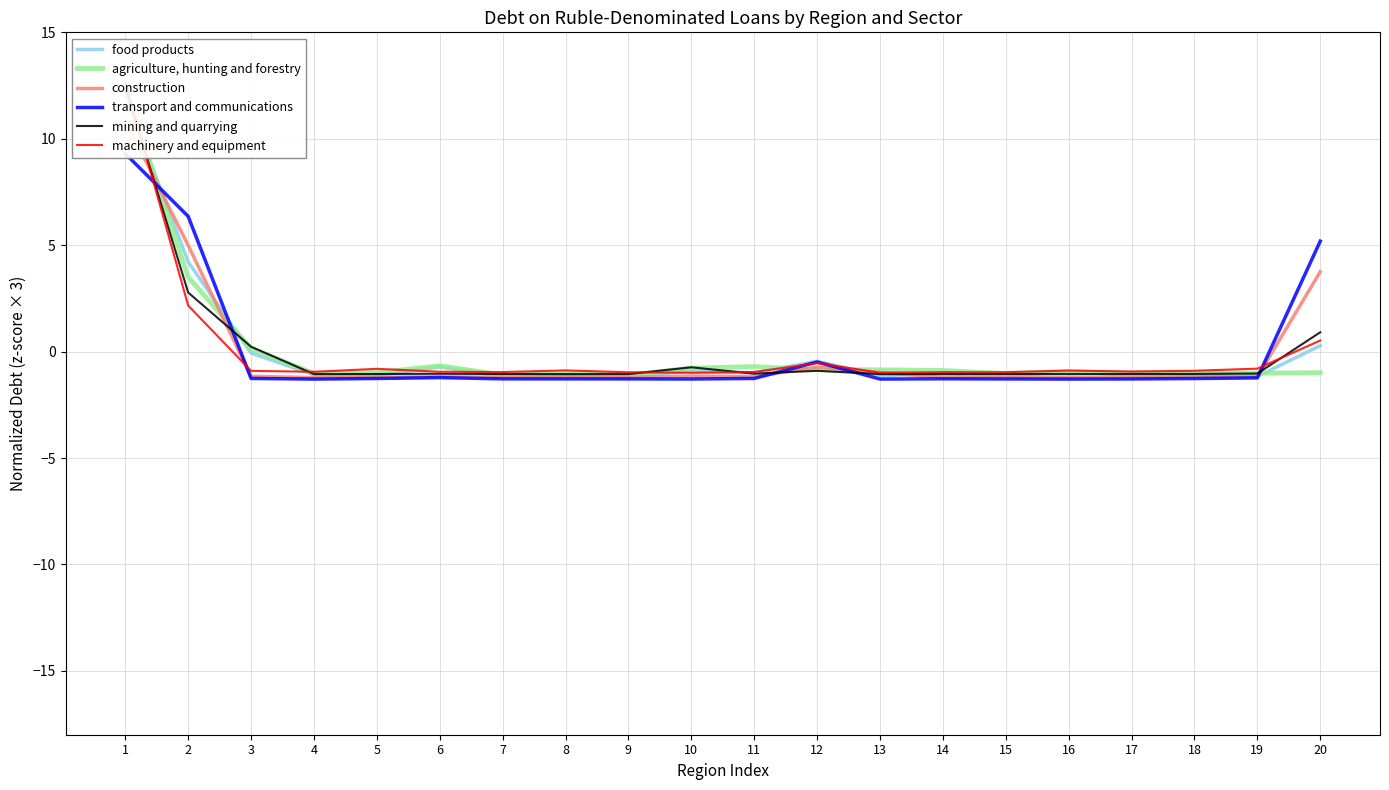

Between 5 and 8, which series saw the biggest shift?

machinery and equipment